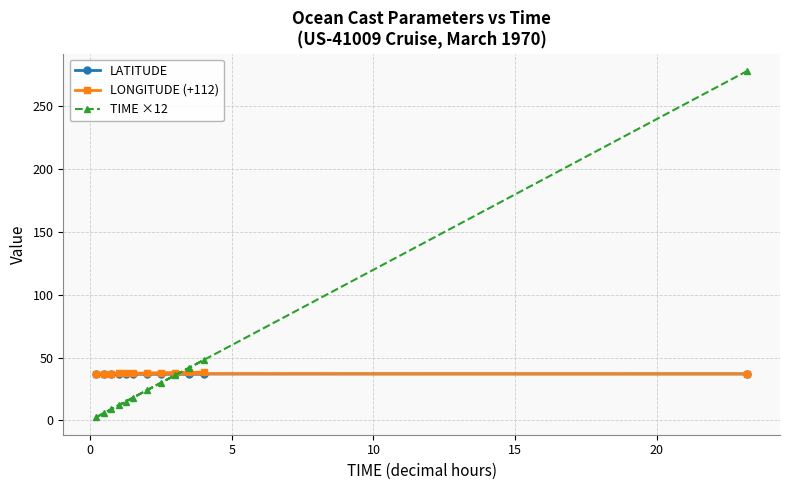

Which series has the largest range (max minus min)?

TIME ×12